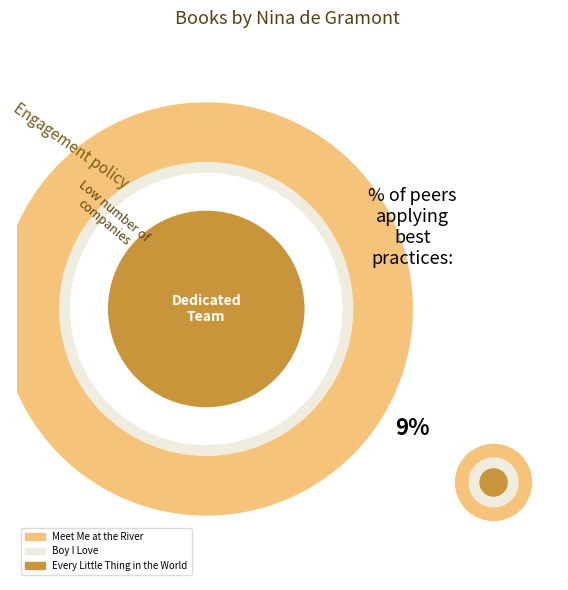

Does any single category account for the majority?

Yes